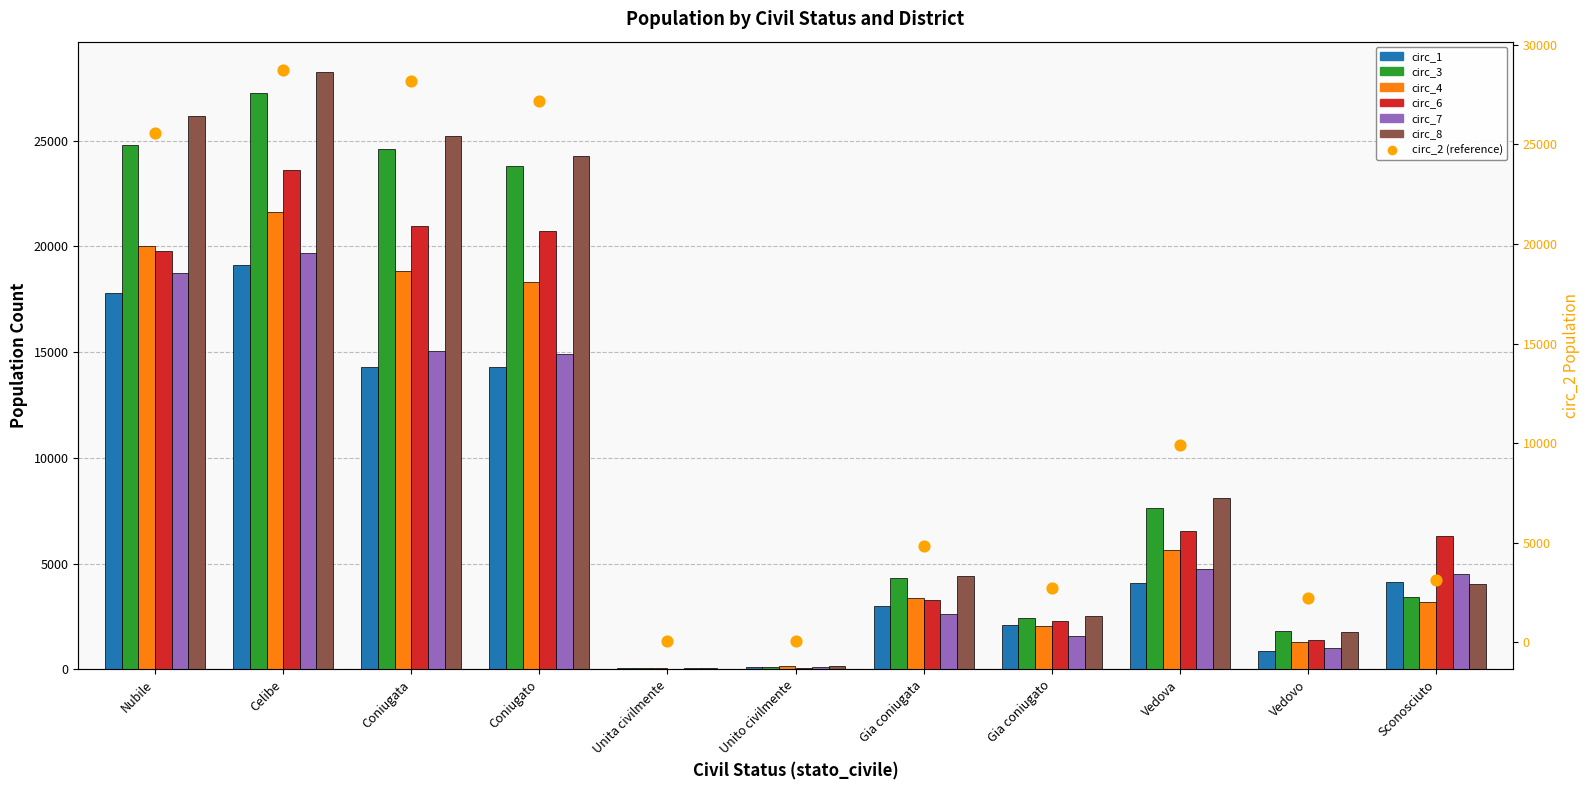

At how many categories does at least one series exceed 27590?

1